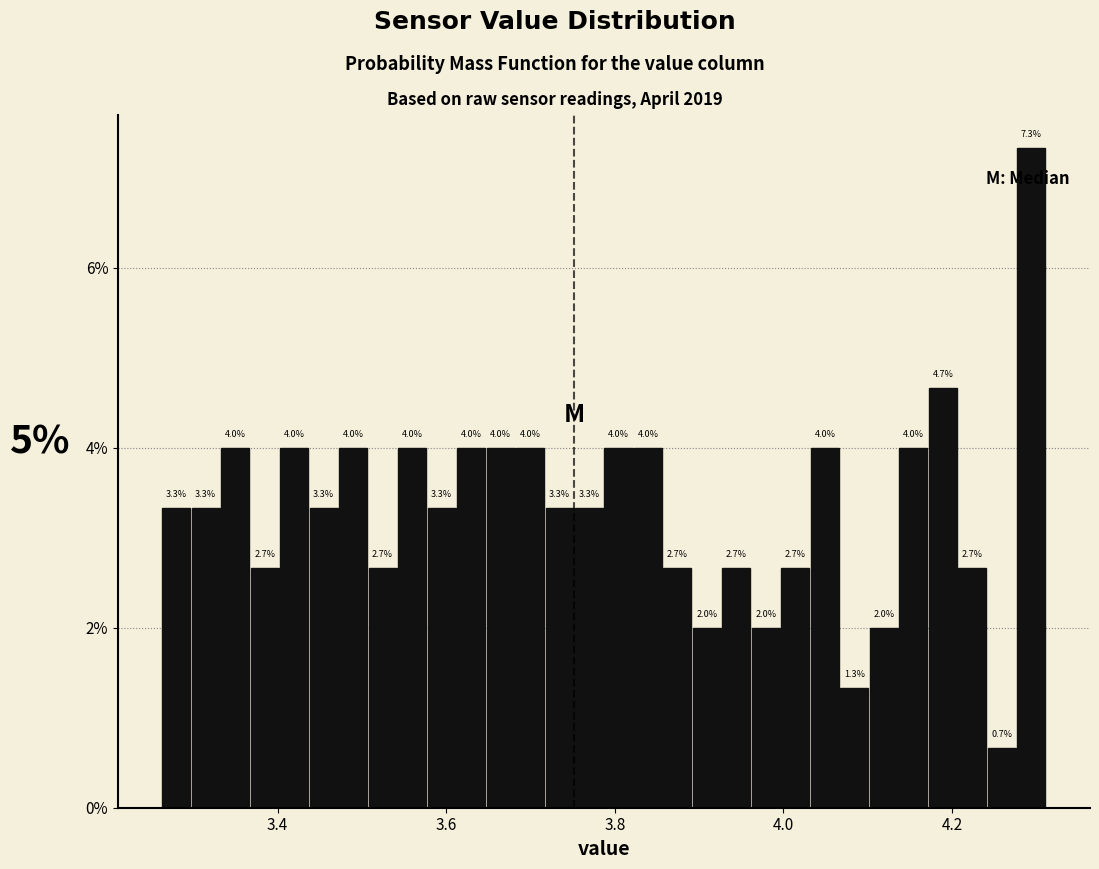

Read against the x-axis, roughly where is the centre of the tallest bar?

4.30